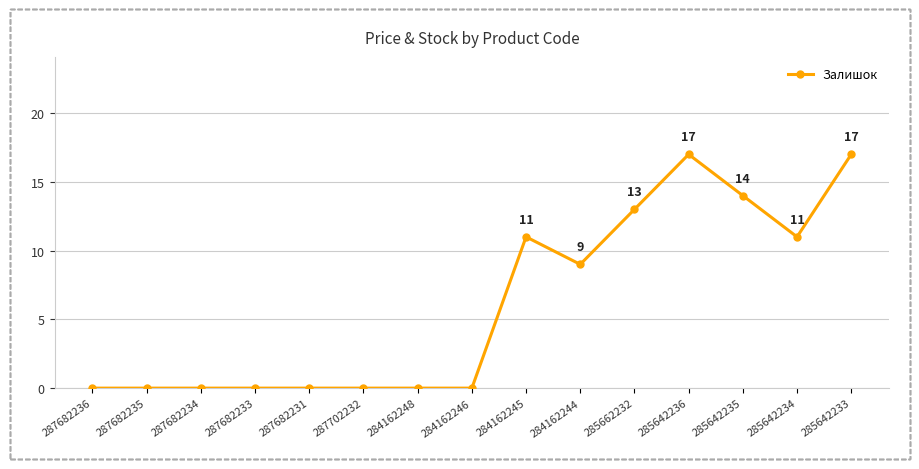

The chart shows a value of -7 at 287682234. True or false?

False